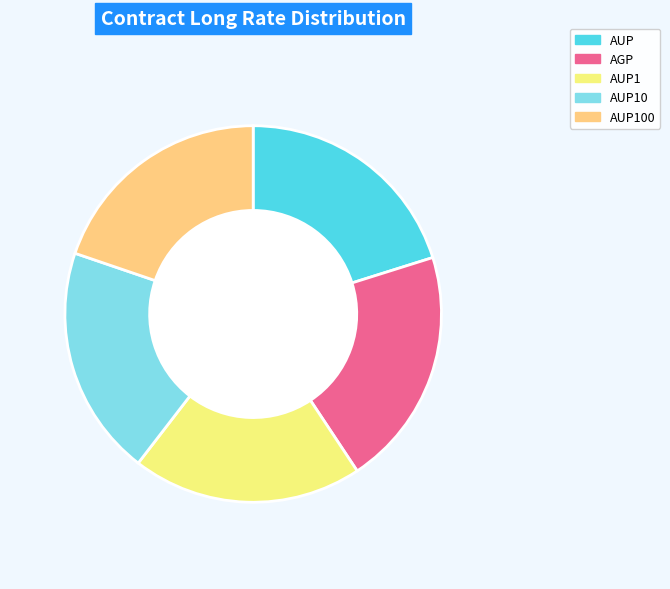

The AUP1 slice represents 20% of the pie. True or false?

True